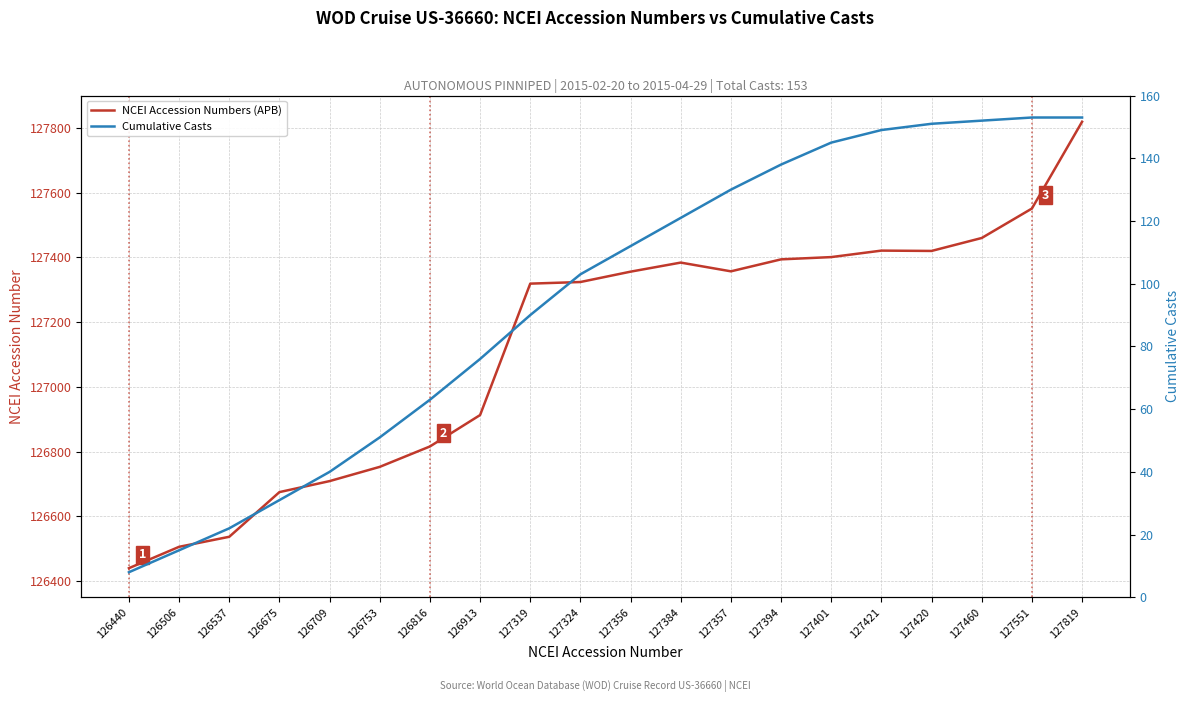

True or false: Cumulative Casts and NCEI Accession Numbers (APB) cross at least once.

False